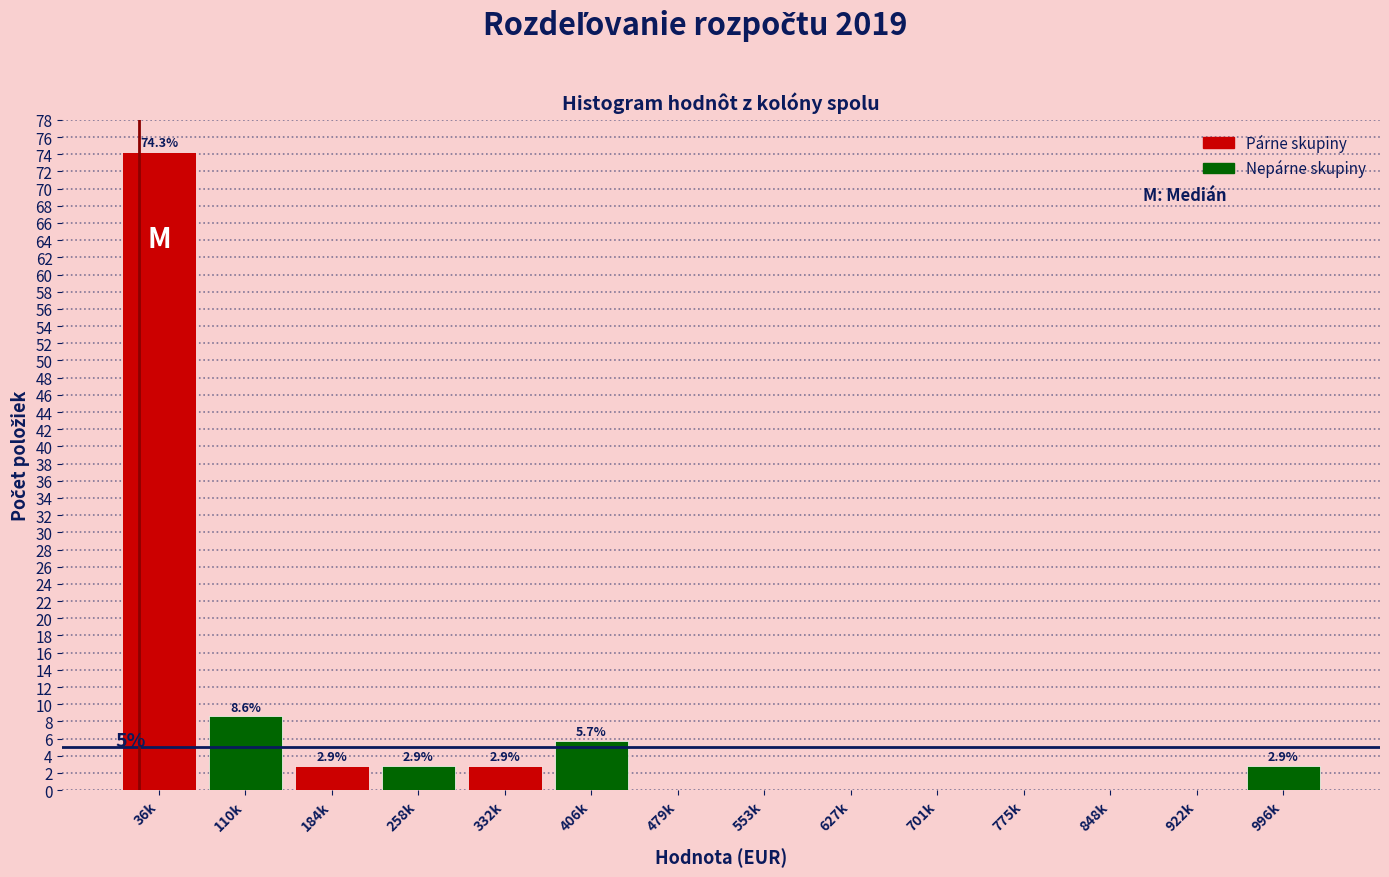

Reading right to left, what are all the values shown in this chart?

996k=2.9	922k=0.0	848k=0.0	775k=0.0	701k=0.0	627k=0.0	553k=0.0	479k=0.0	406k=5.7	332k=2.9	258k=2.9	184k=2.9	110k=8.6	36k=74.3